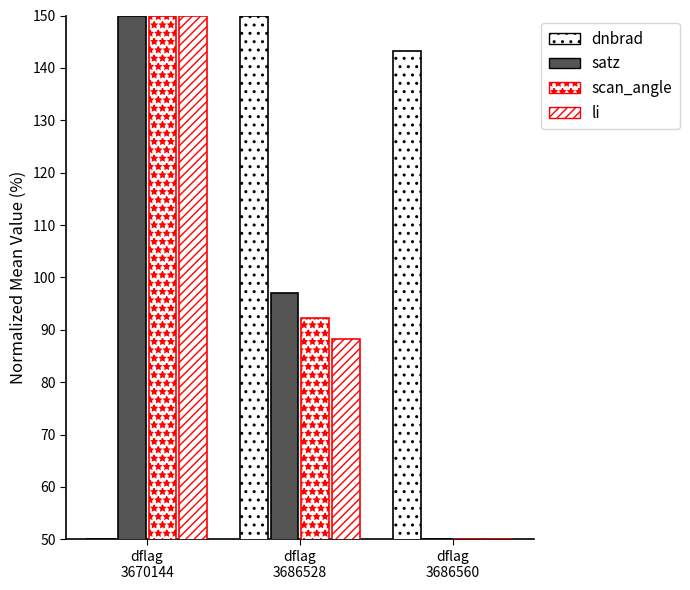

How many data points in dnbrad are less than 143?

1